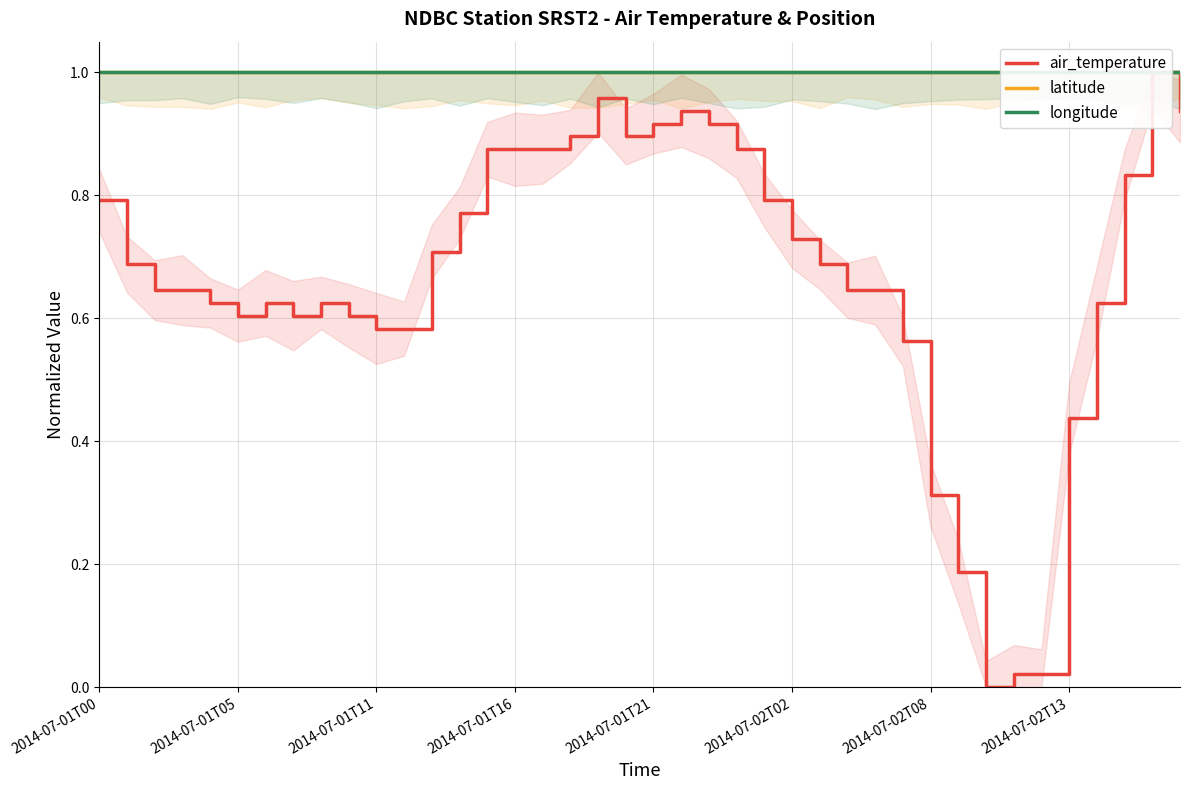

List the labels in order of air_temperature value, largest first.

38, 18, 21, 39, 20, 22, 17, 19, 14, 15, 16, 23, 37, 2014-07-01T00, 24, 13, 25, 12, 2014-07-01T05, 26, 2014-07-01T11, 2014-07-01T16, 27, 28, 2014-07-01T21, 2014-07-02T08, 8, 36, 2014-07-02T02, 2014-07-02T13, 9, 10, 11, 29, 35, 30, 31, 33, 34, 32